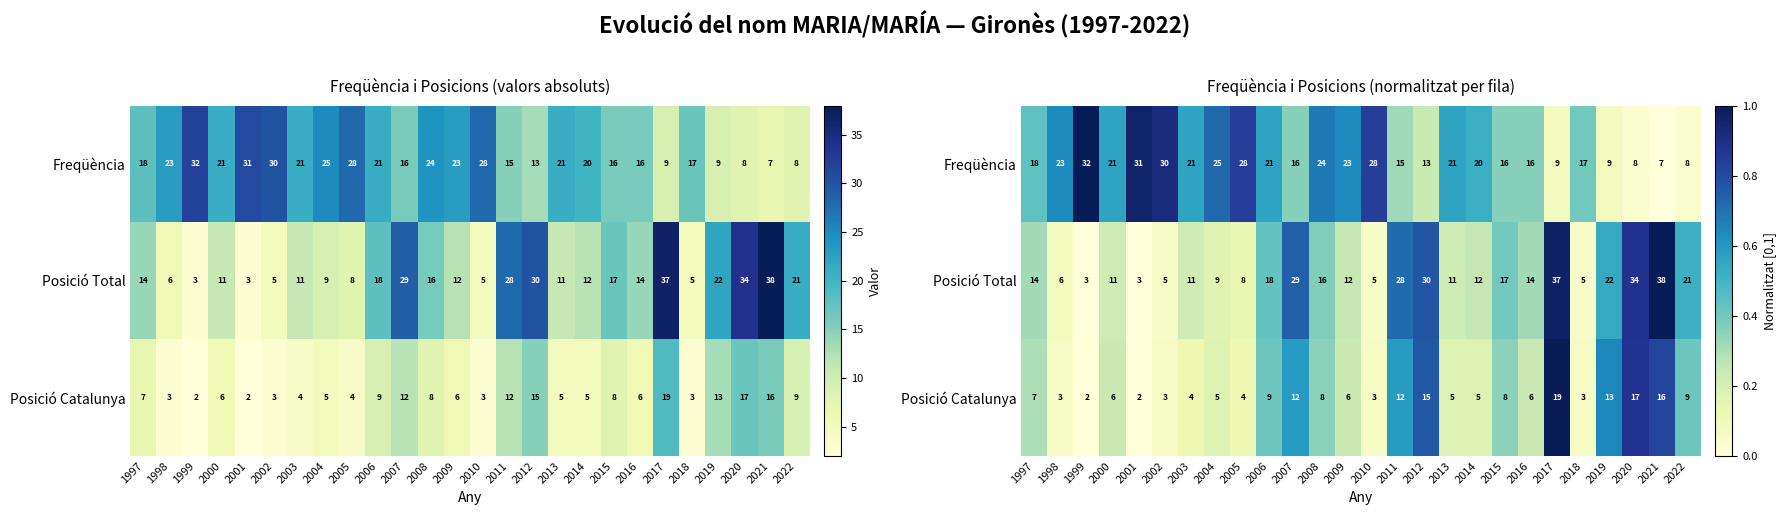

What is the maximum value shown in the chart?

1.0